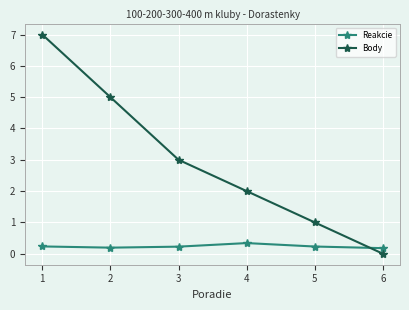

Reading left to right, list all the values displayed in this chart.

Reakcie: 0.2	0.2	0.2	0.3	0.2	0.2
Body: 7.0	5.0	3.0	2.0	1.0	0.0